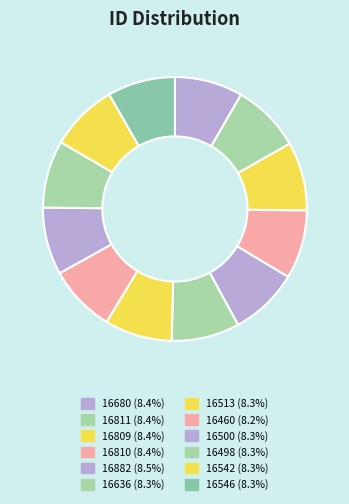

To the nearest percent, what portion does 16680 represent?

8%